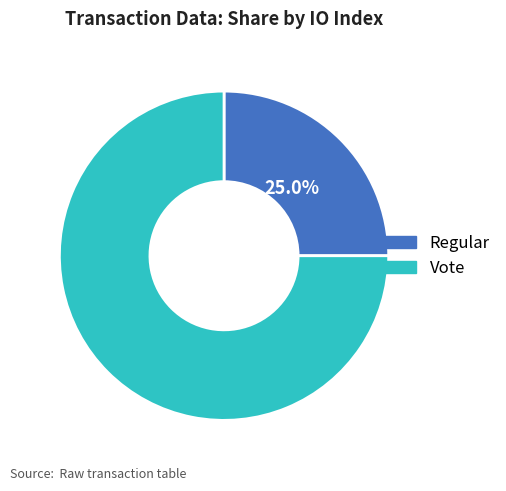

True or false: Regular accounts for 11% of the total.

False